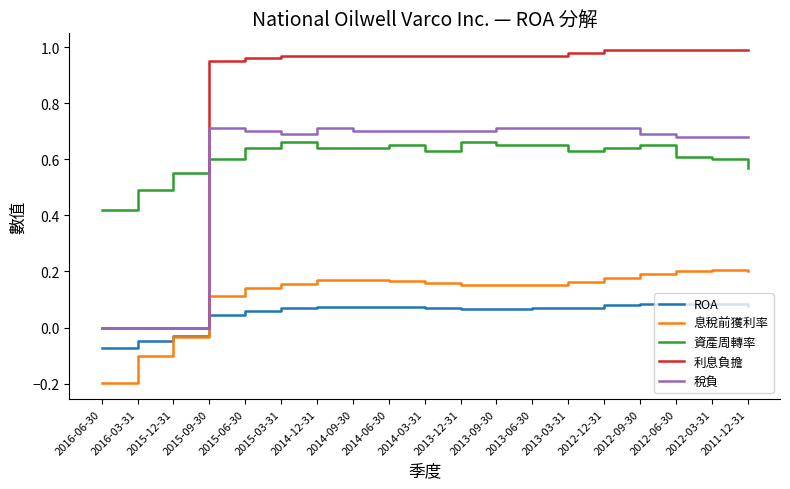

Is the value of ROA at 2012-09-30 greater than the value of 利息負擔 at 2015-09-30?

No